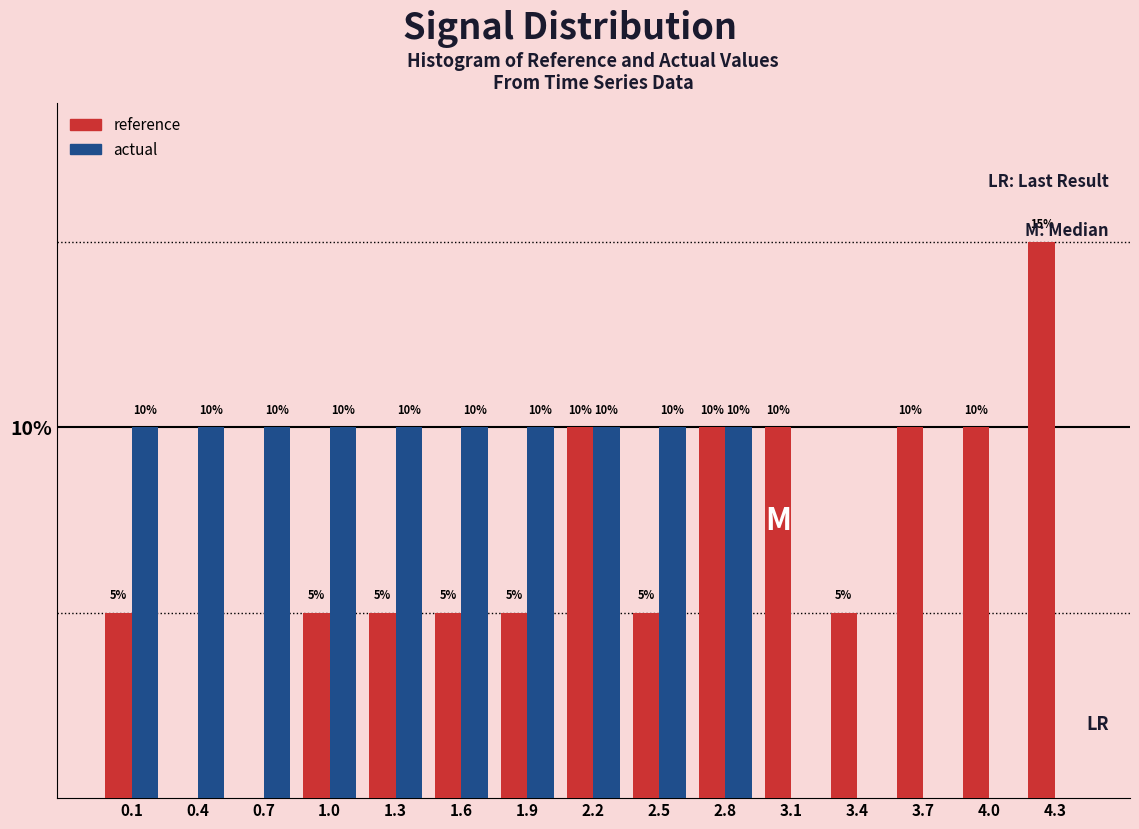

Is the value of reference at 2.2 greater than the value of actual at 3.4?

Yes